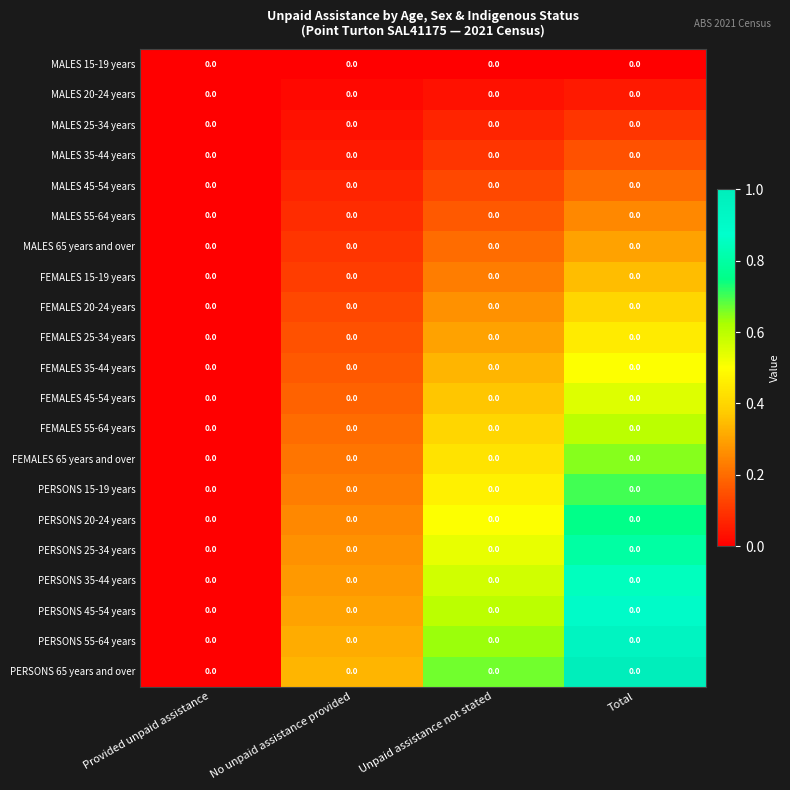

Count the number of categories in the chart.

4